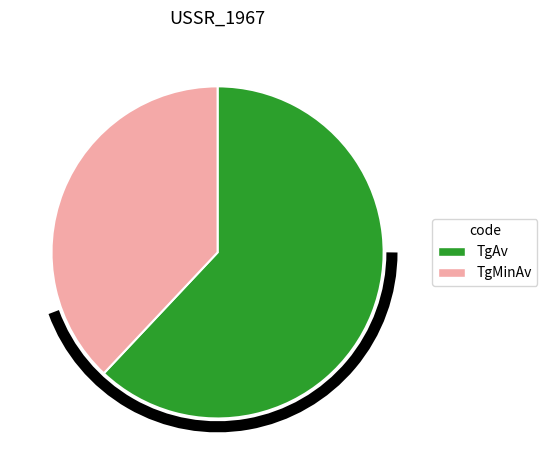

Which has a higher value, TgMinAv or TgAv?

TgAv